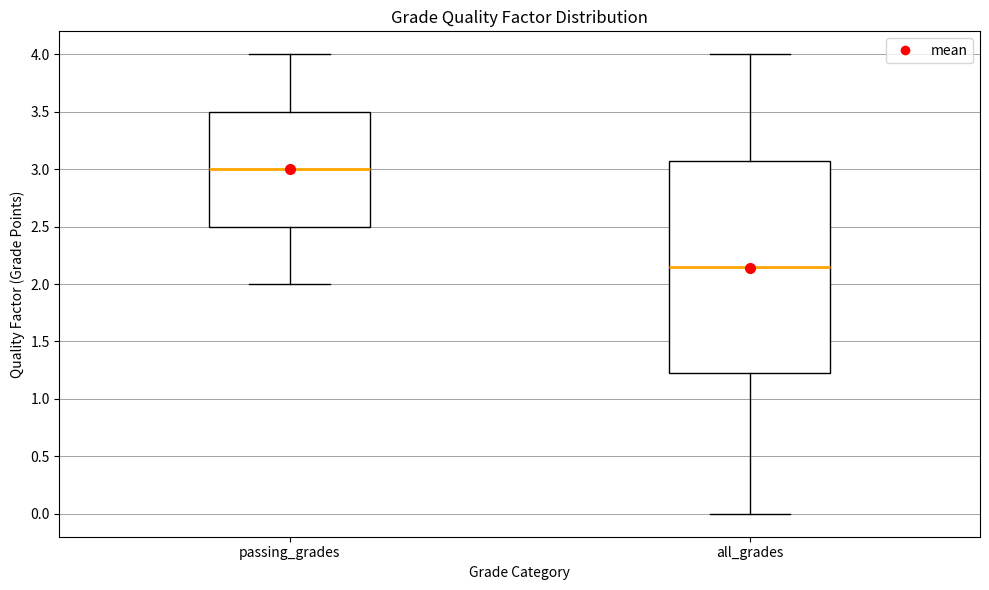

Where does the upper whisker of the box for all_grades end on the y-axis? The values are not printed on the chart, so give them approximately, as read against the axis.

4.00